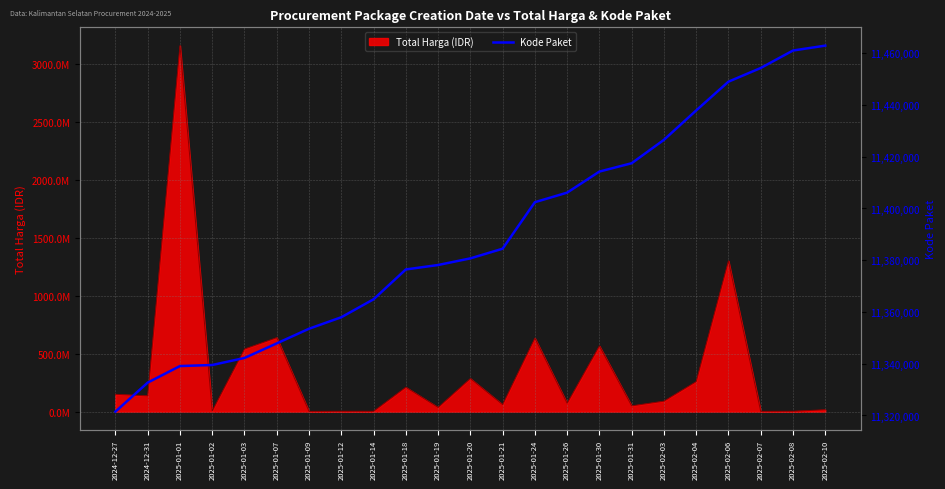

True or false: there are more than 2 points higher than both neighbors.

False